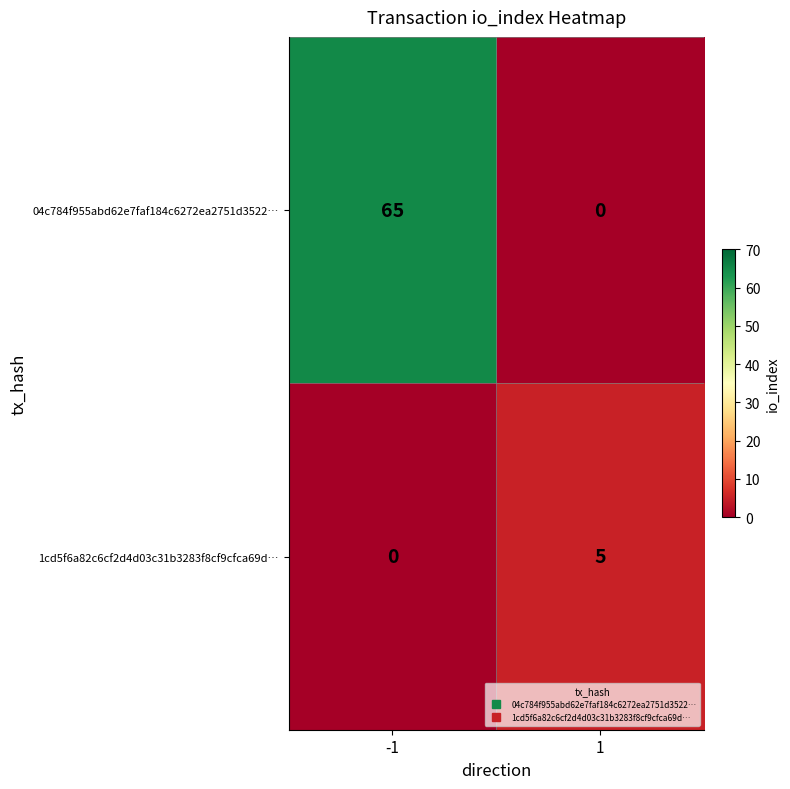

True or false: 04c784f955abd62e7faf184c6272ea2751d3522… has a value of 21 at -1.

False